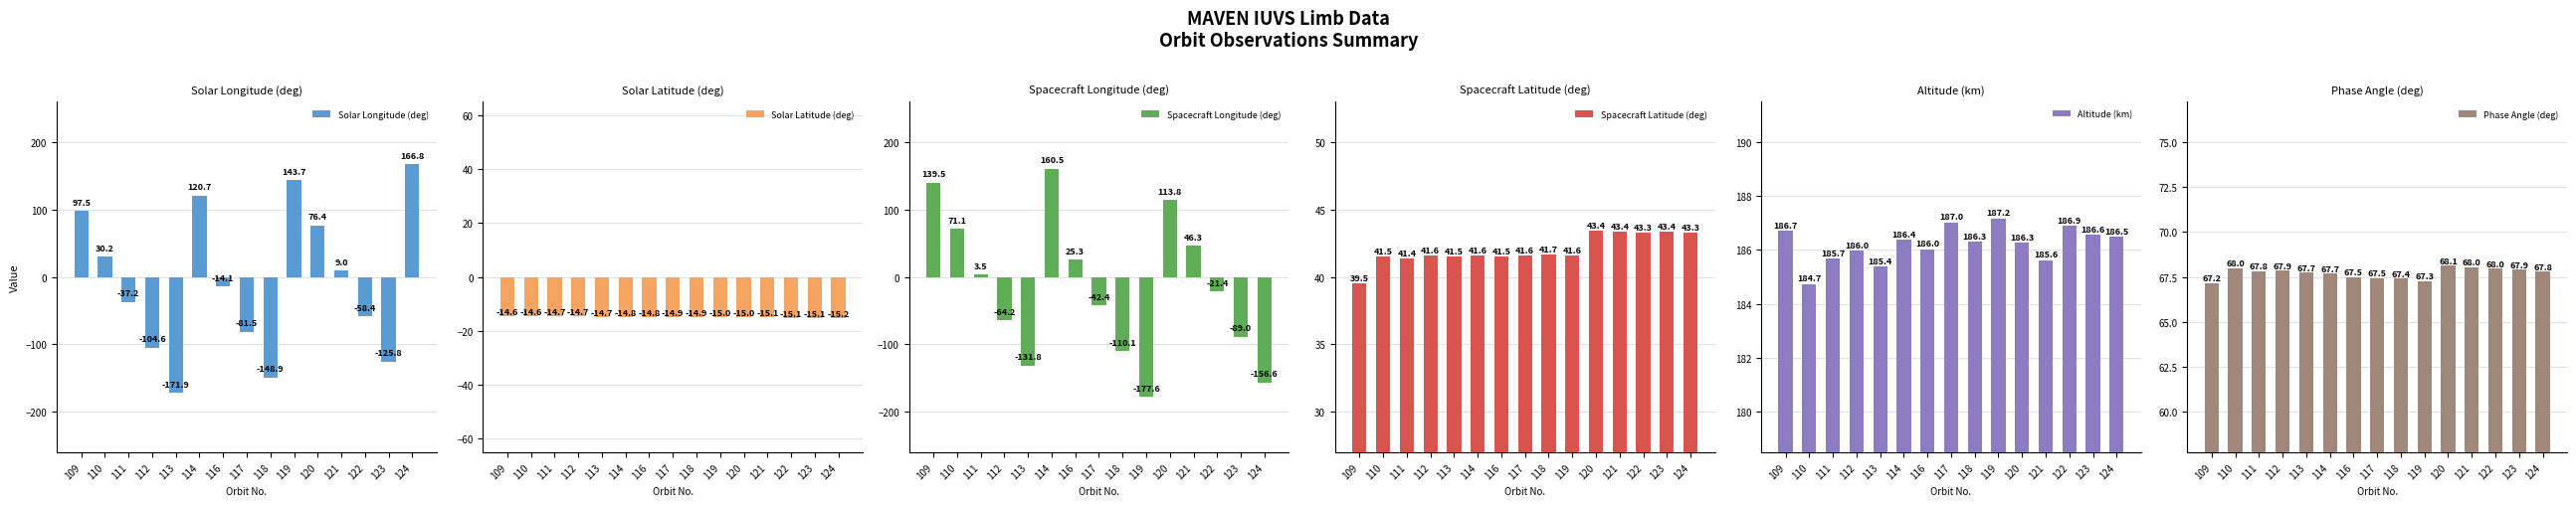

What is the average value of the Altitude (km) series?

186.2